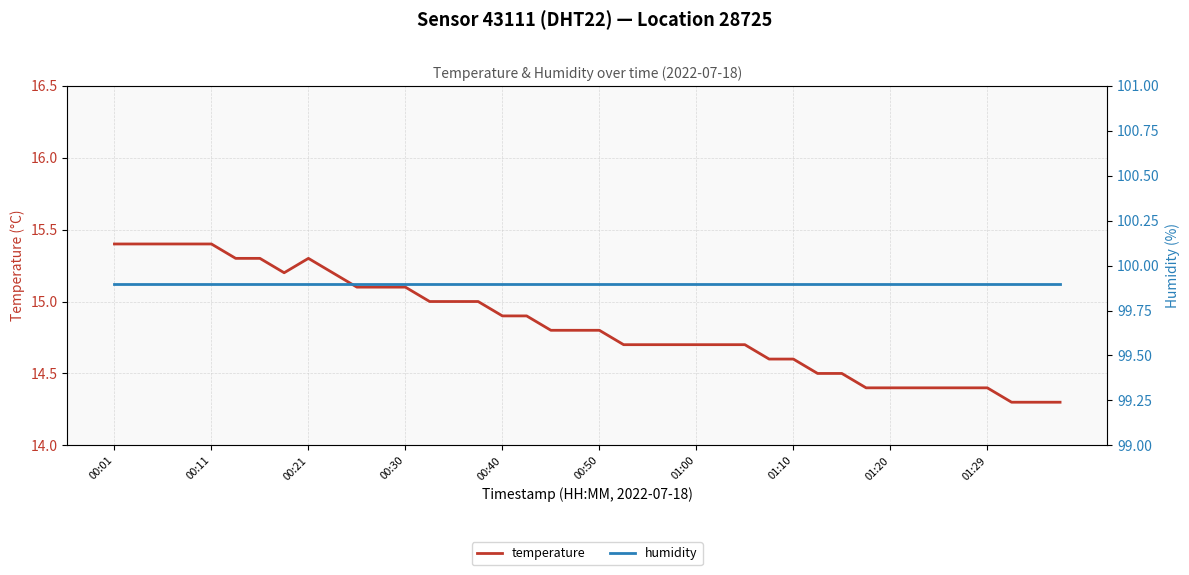

Reading left to right, what are all the values shown in this chart?

temperature: 15.4	15.4	15.4	15.4	15.4	15.3	15.3	15.2	15.3	15.2	15.1	15.1	15.1	15.0	15.0	15.0	14.9	14.9	14.8	14.8	14.8	14.7	14.7	14.7	14.7	14.7	14.7	14.6	14.6	14.5	14.5	14.4	14.4	14.4	14.4	14.4	14.4	14.3	14.3	14.3
humidity: 99.9	99.9	99.9	99.9	99.9	99.9	99.9	99.9	99.9	99.9	99.9	99.9	99.9	99.9	99.9	99.9	99.9	99.9	99.9	99.9	99.9	99.9	99.9	99.9	99.9	99.9	99.9	99.9	99.9	99.9	99.9	99.9	99.9	99.9	99.9	99.9	99.9	99.9	99.9	99.9